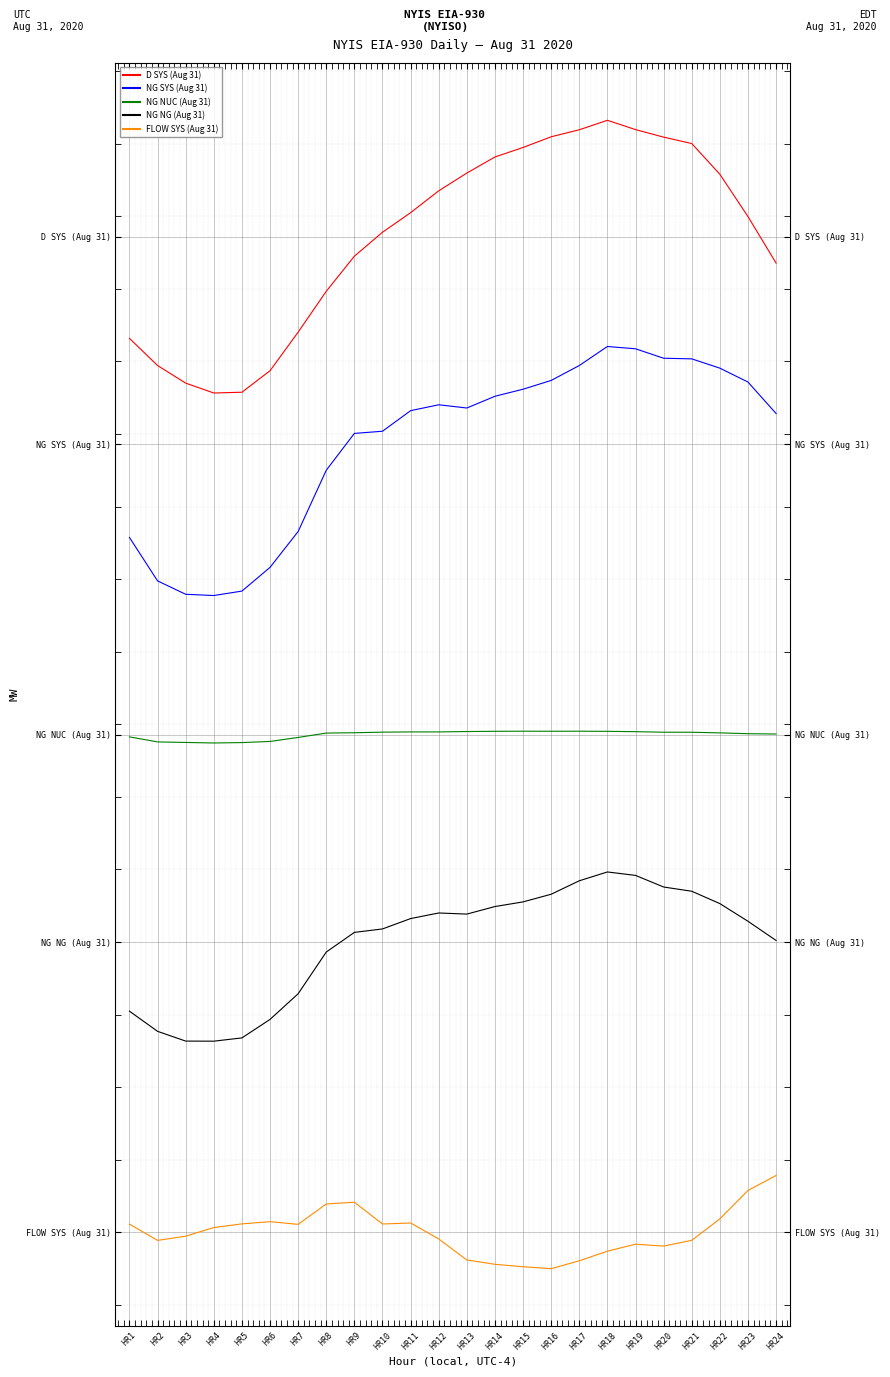

What is the maximum value shown in the chart?

2812.3